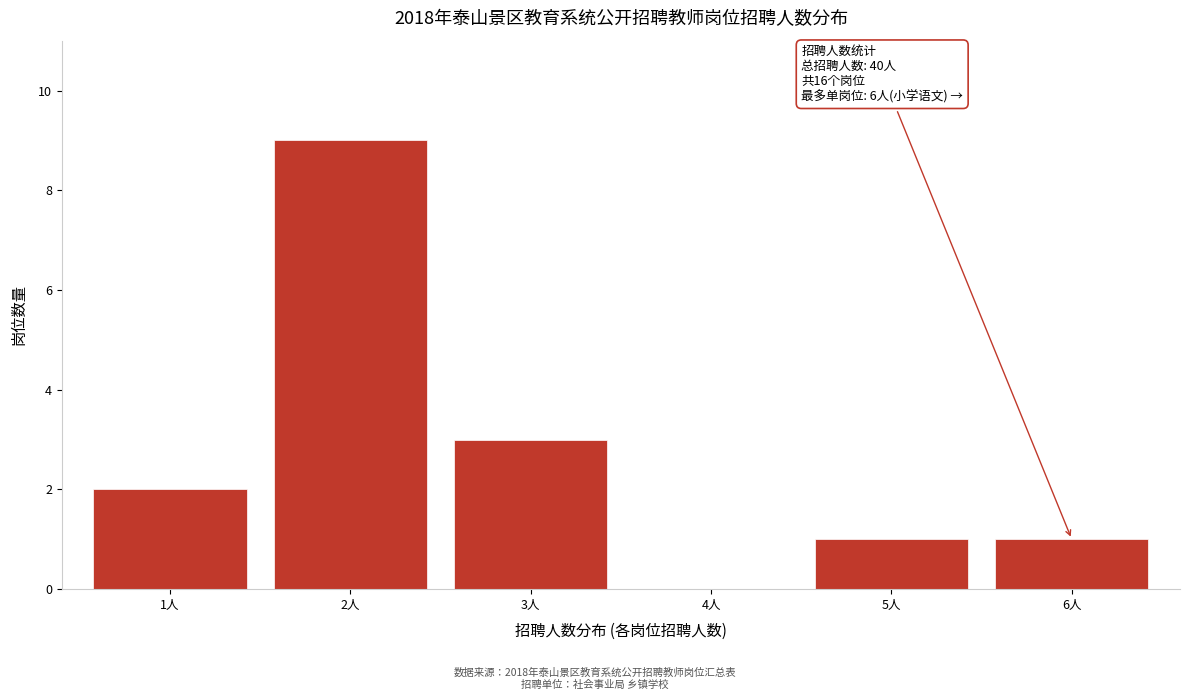

Reading right to left, extract all data points from this chart.

6人=1	5人=1	4人=0	3人=3	2人=9	1人=2